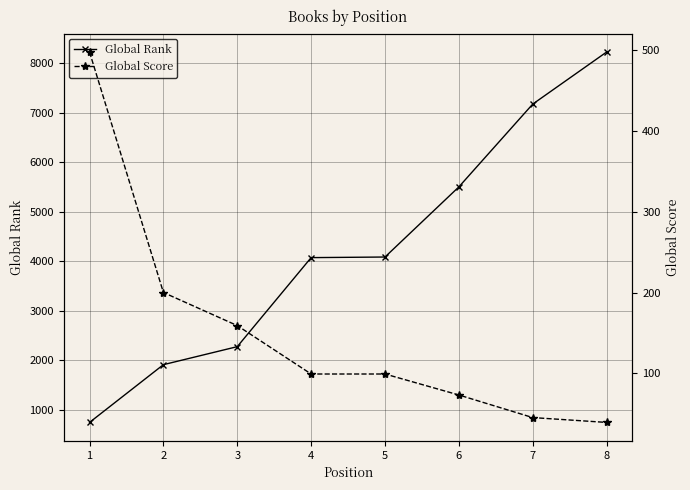

What is the value of the Global Rank point at the 6th from the left?

5502